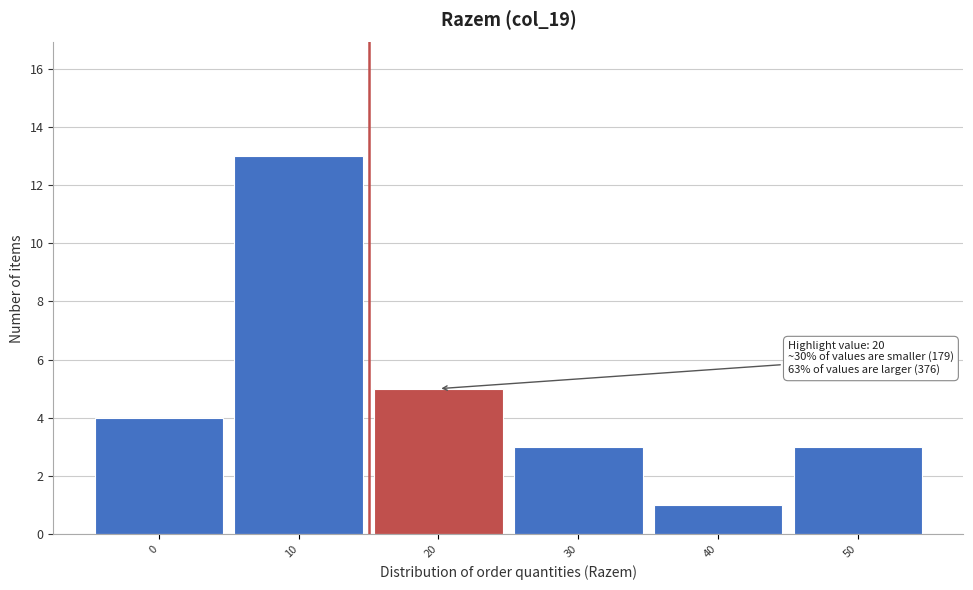

Reading left to right, what are all the values shown in this chart?

0=4	10=13	20=5	30=3	40=1	50=3